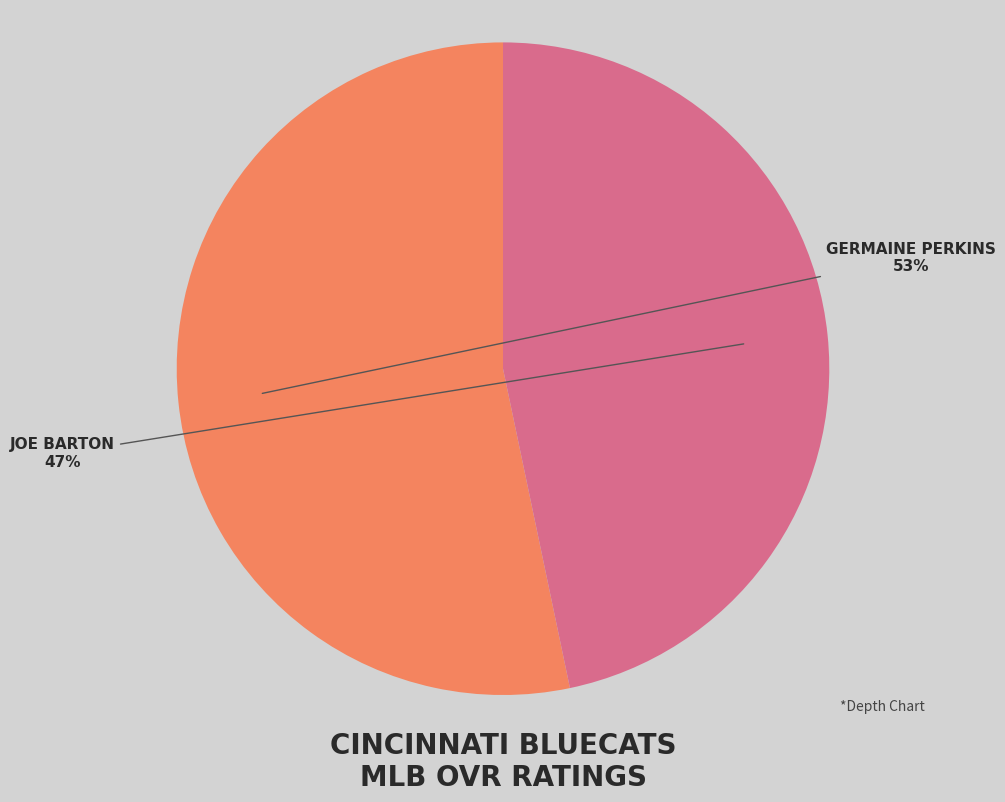

To the nearest percent, what is the average slice percentage?

50%